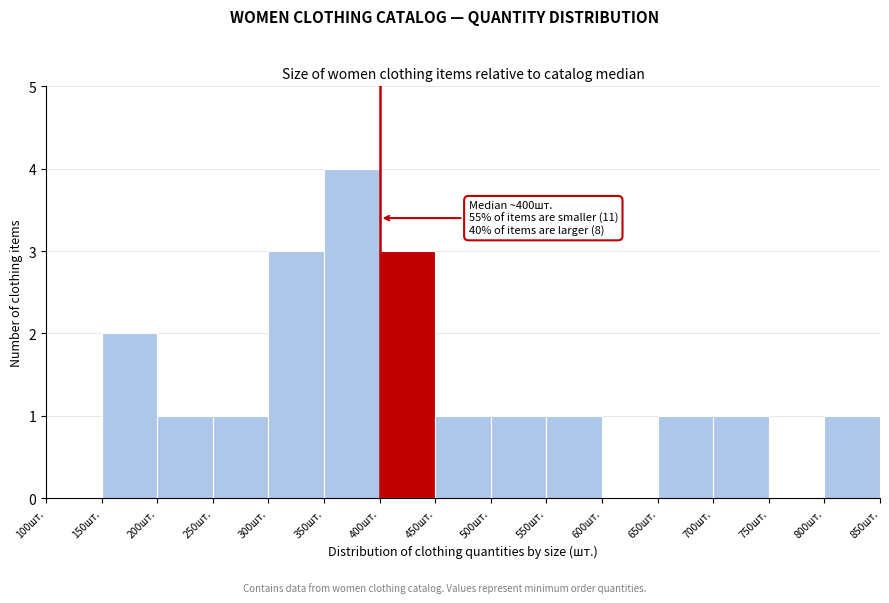

Over which range of the x-axis is the bar tallest?

350 to 400